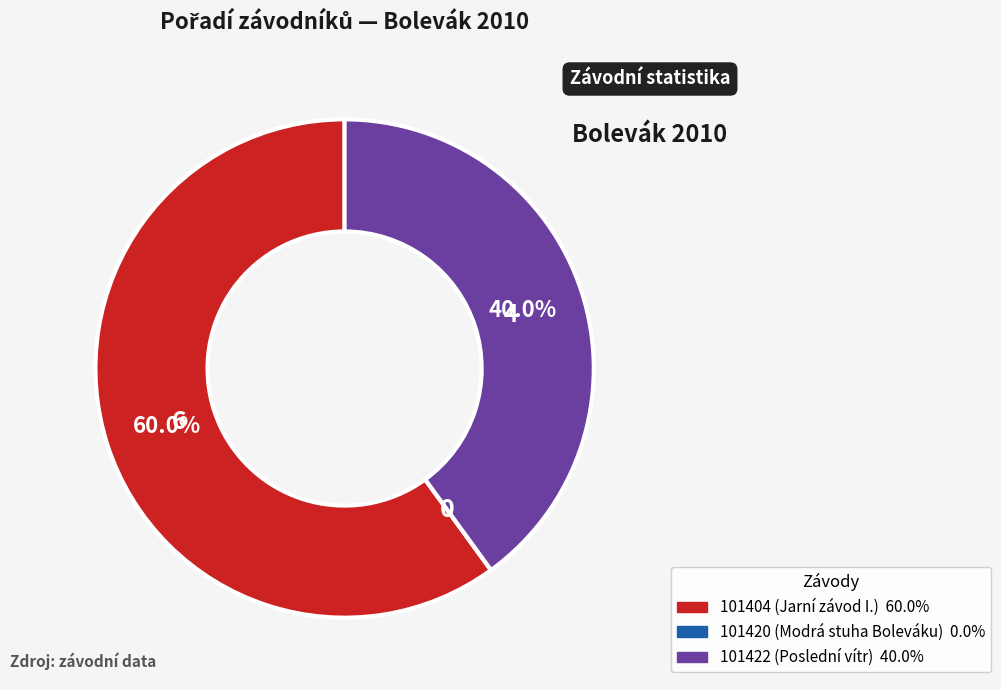

Combined, do 101404 (Jarní závod I.) and 101422 (Poslední vítr) account for over 50%?

Yes